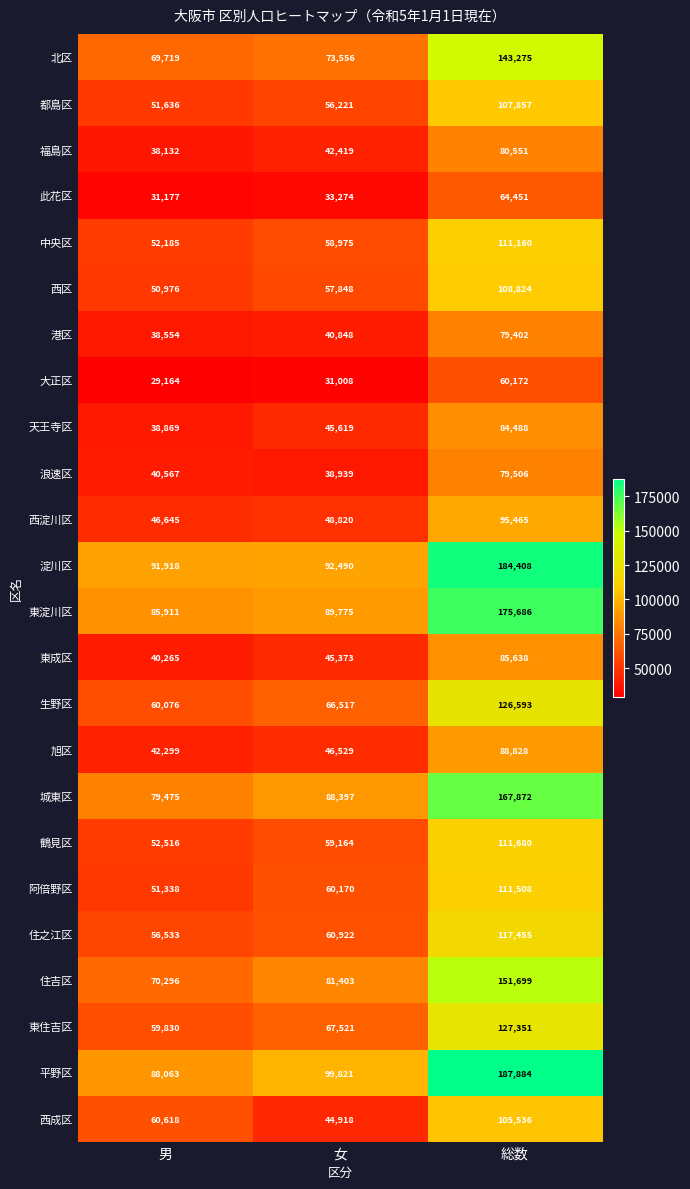

True or false: 天王寺区 has a value of 64700 at 女.

False